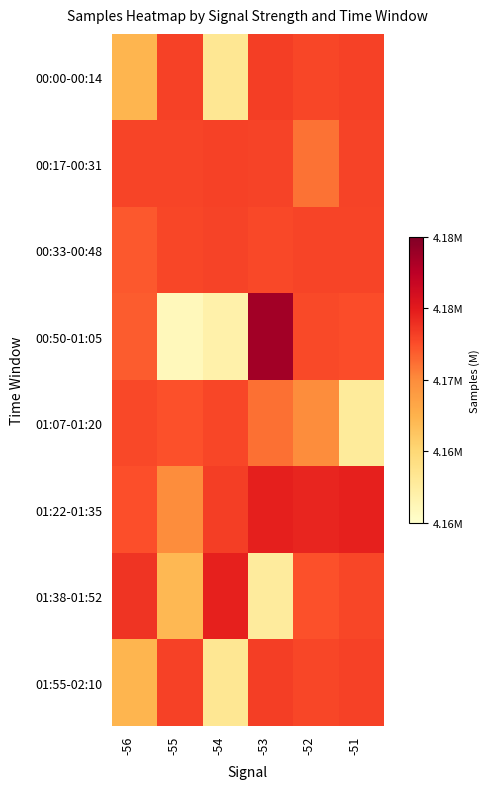

List the series in order of their peak value, highest first.

00:50-01:05, 01:22-01:35, 01:38-01:52, 00:00-00:14, 01:55-02:10, 00:17-00:31, 00:33-00:48, 01:07-01:20